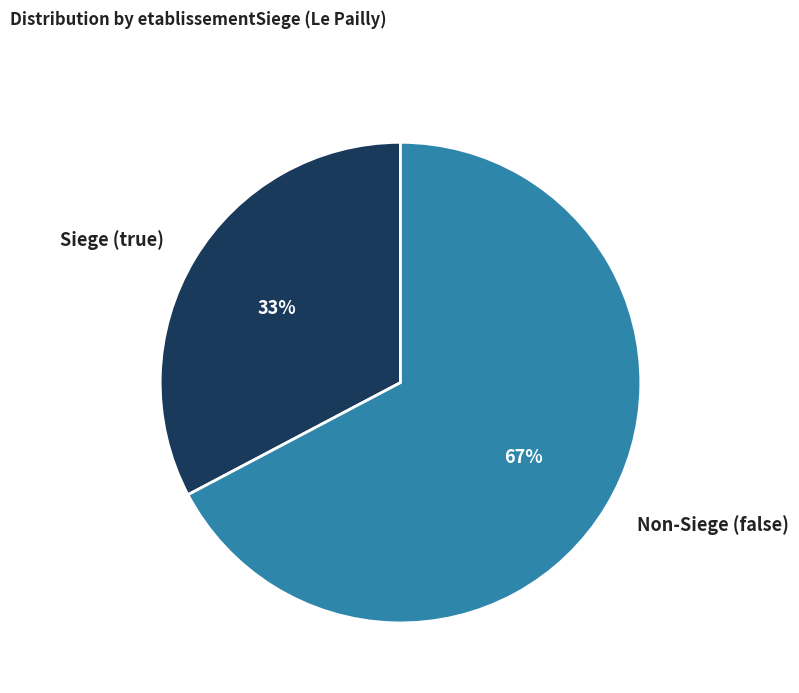

Which slice is the largest?

Non-Siege (false)